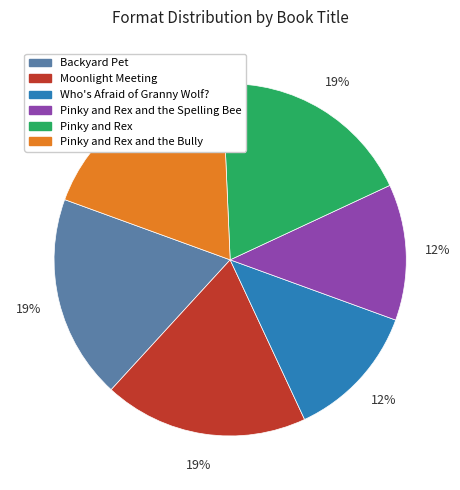

To the nearest percent, what is the average slice percentage?

17%